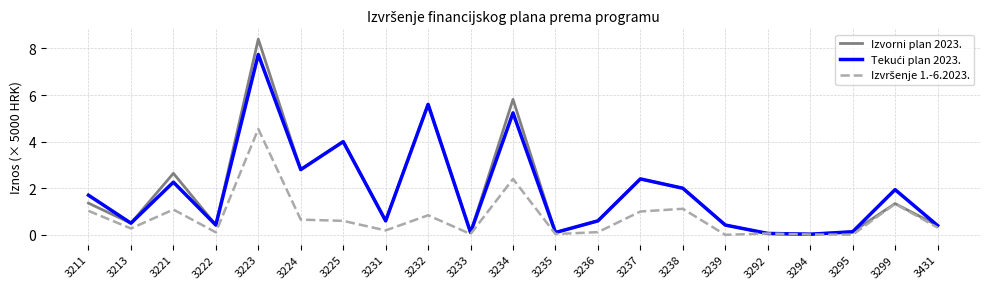

True or false: Izvorni plan 2023. has a value of 0.1 at 3292.

True